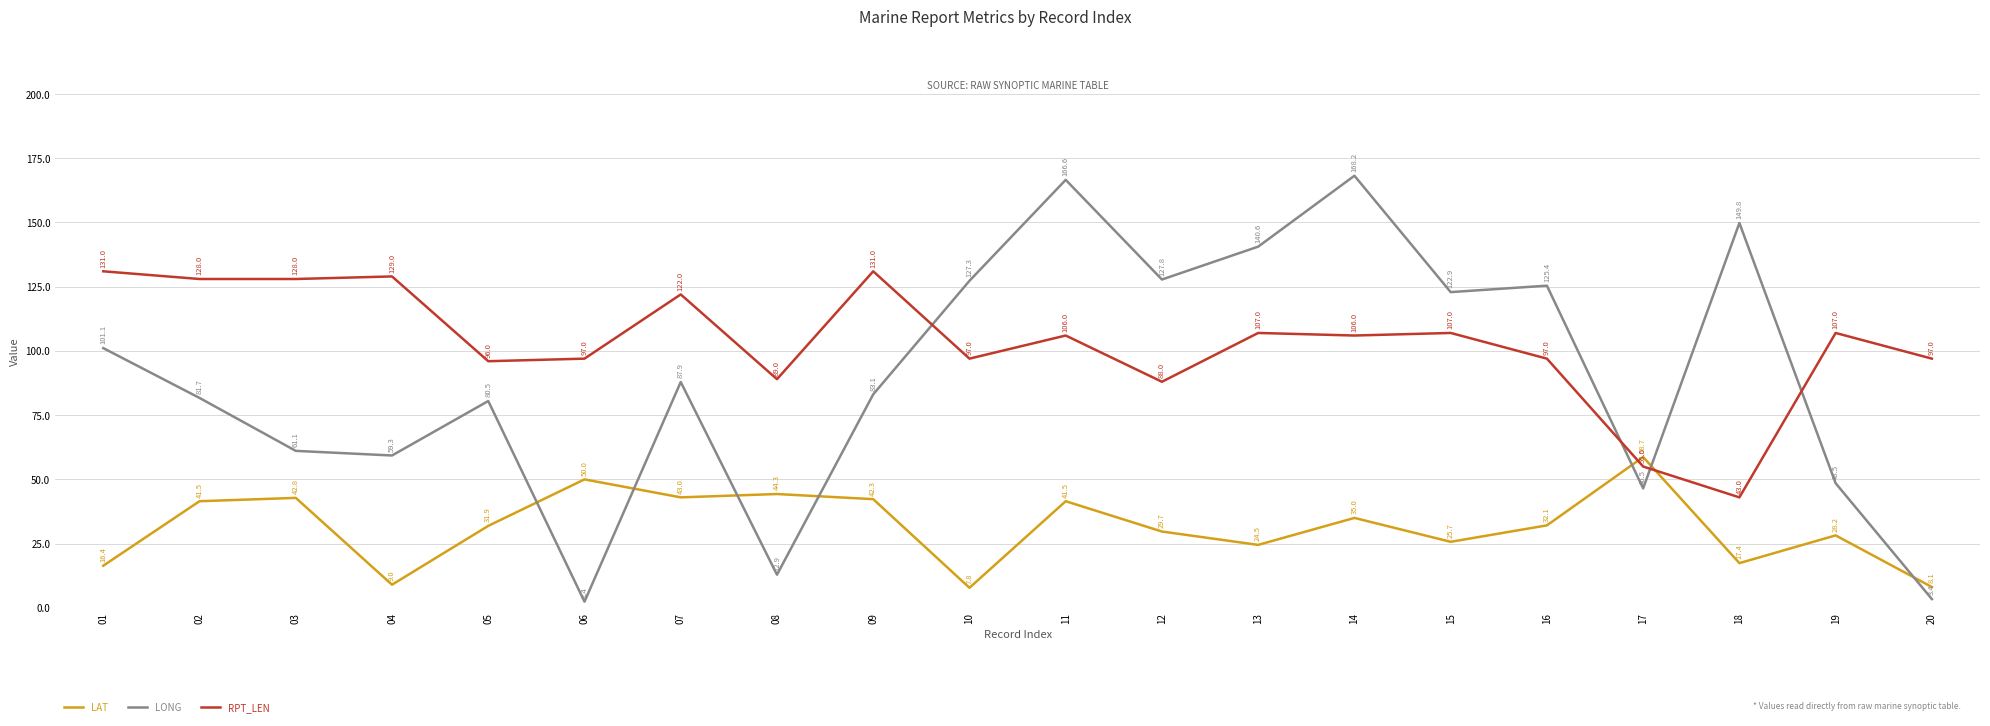

How many lines are shown in the chart?

3